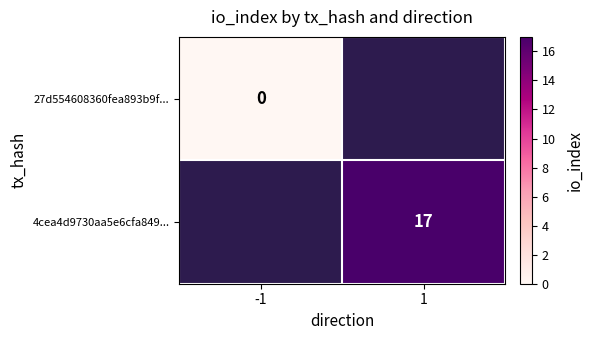

Which category has the lowest value across all series?

-1